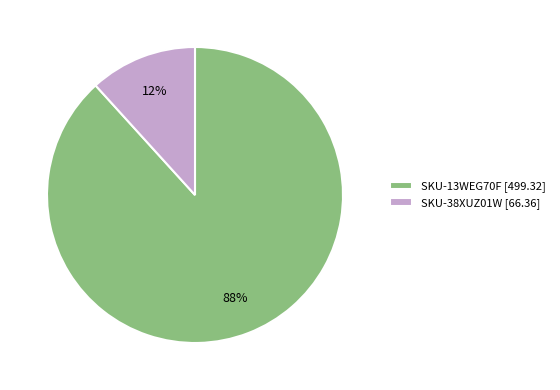

Is there a majority slice in this chart?

Yes